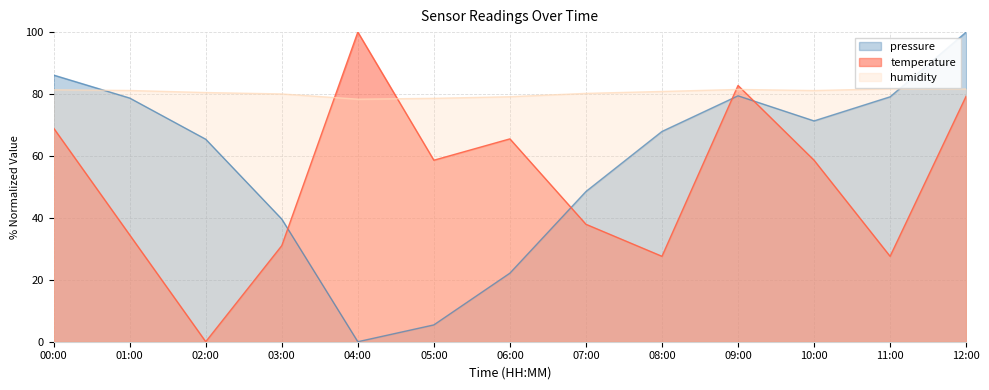

Which series changed the most between 07:00 and 11:00?

pressure